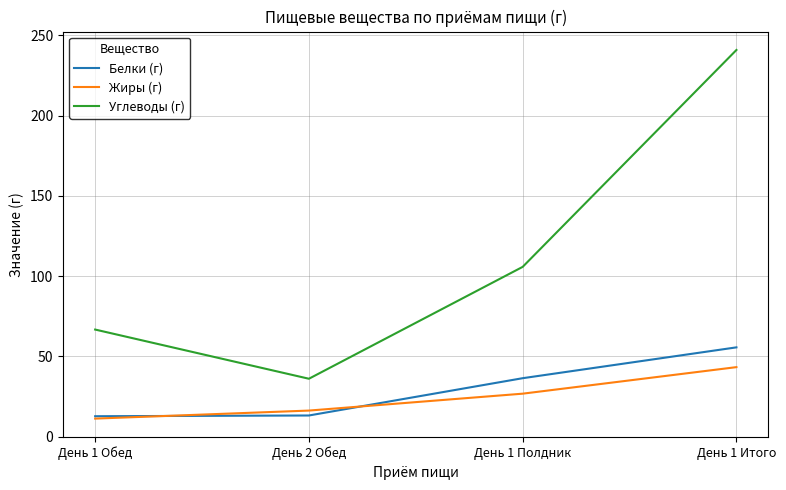

What is the lowest value of the Белки (г) series?

12.7